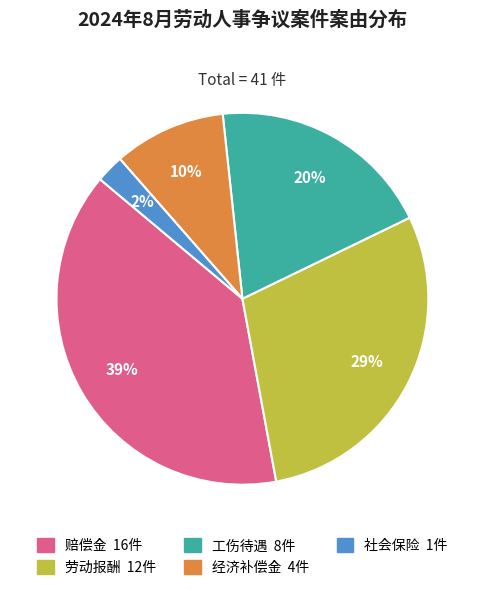

Does any single category account for the majority?

No